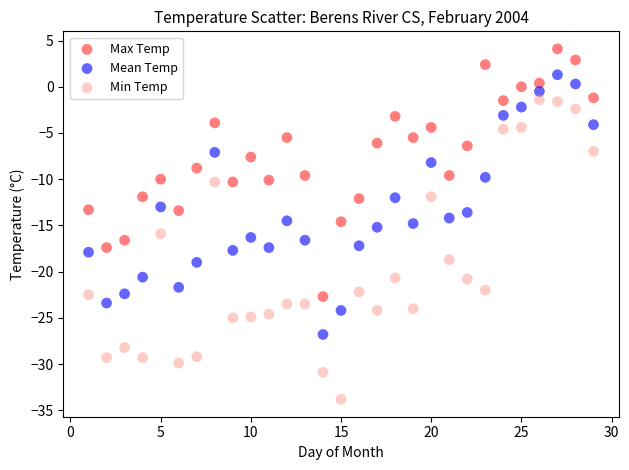

Across all data points, what is the range of Y values (max minus min)?

37.9